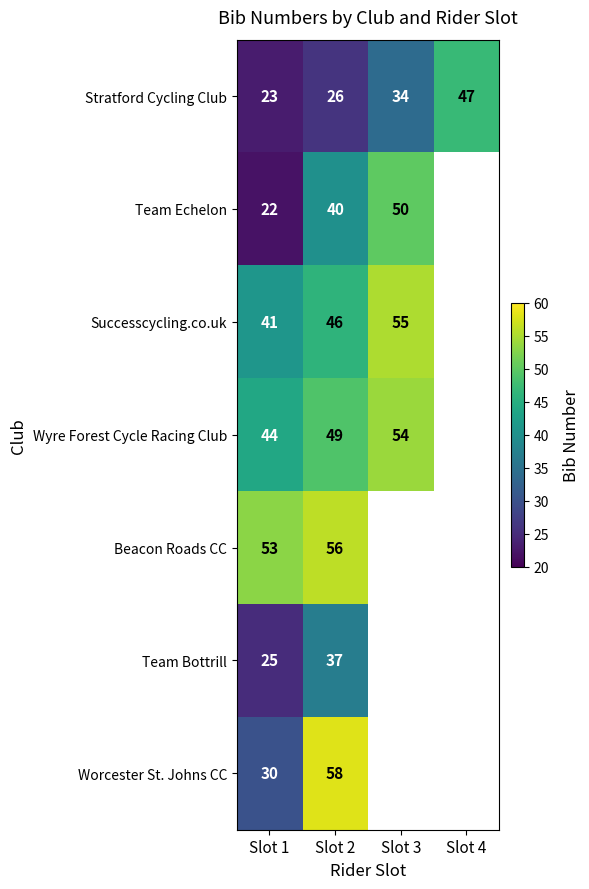

Where is Stratford Cycling Club nearest to the value 35?

Slot 3